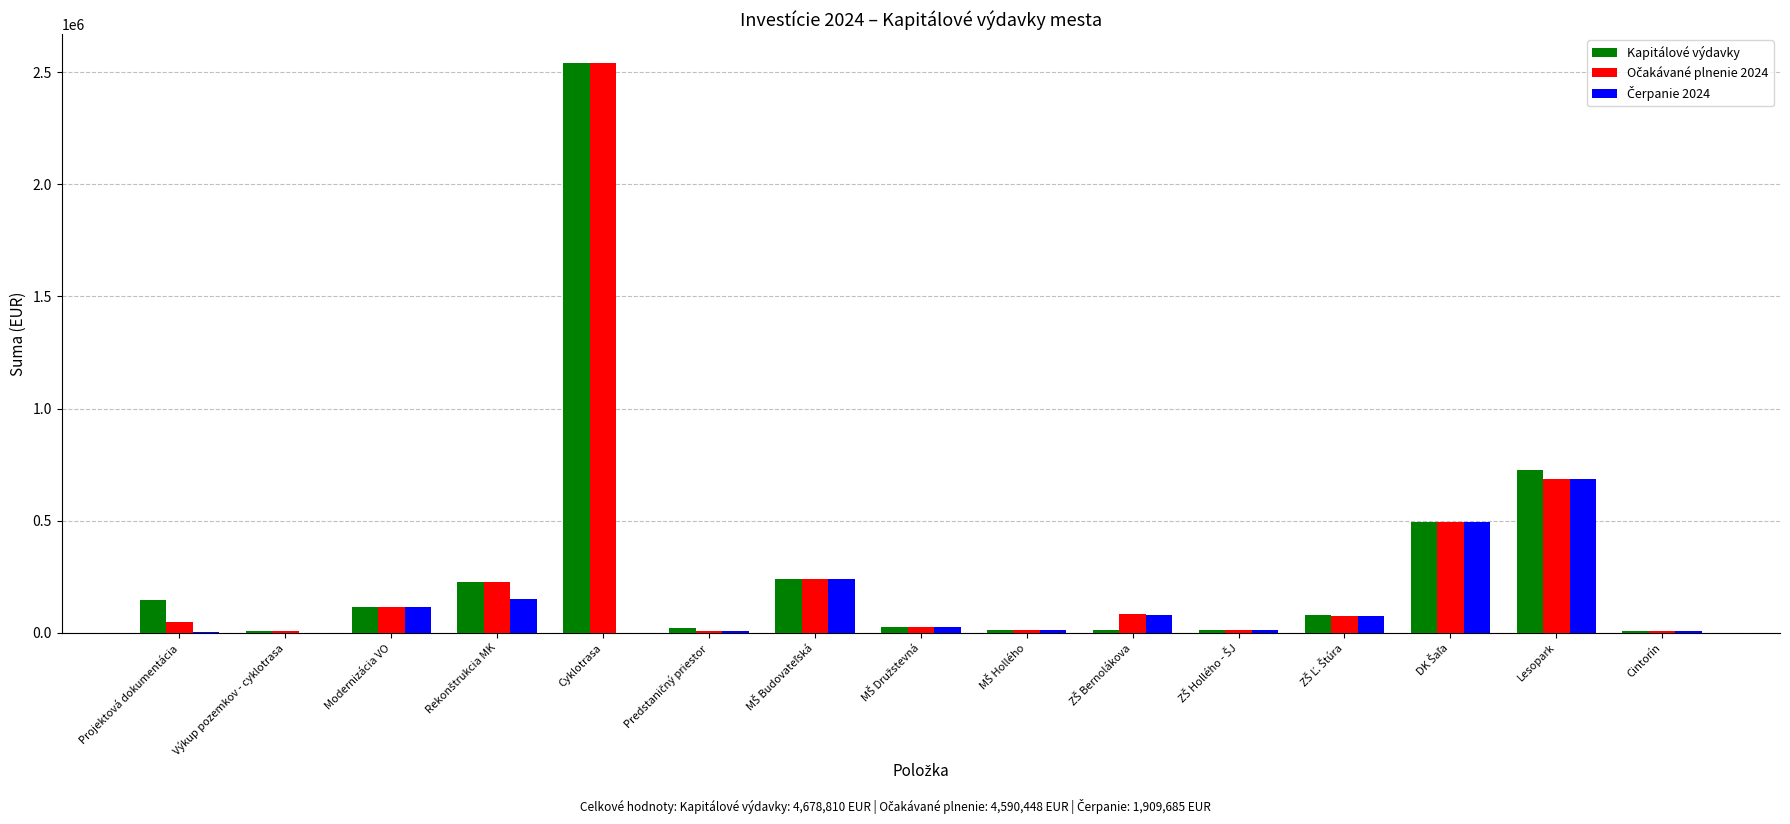

What is the total value across all series at Lesopark?

2096598